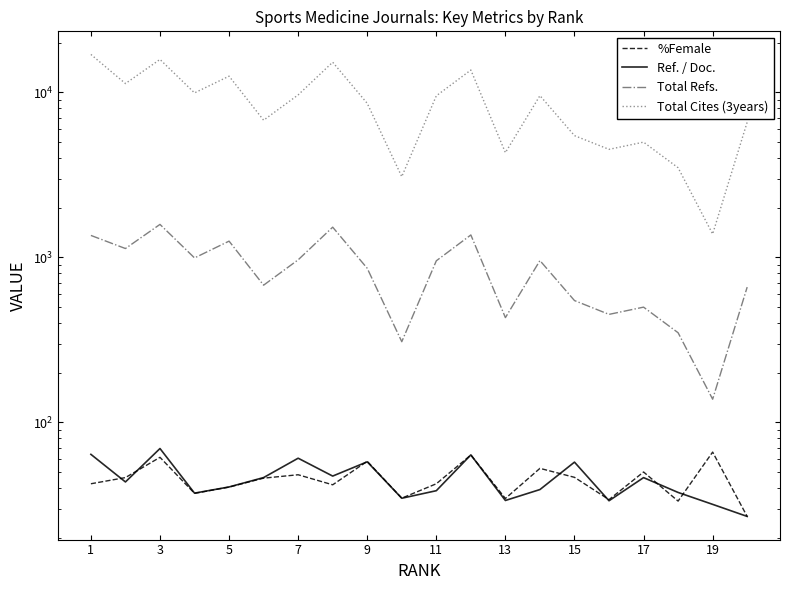

Which series has the largest total across all categories?

Total Cites (3years)